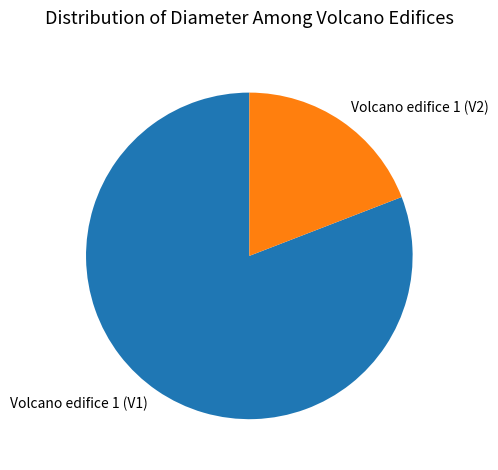

True or false: Volcano edifice 1 (V2) accounts for 8% of the total.

False